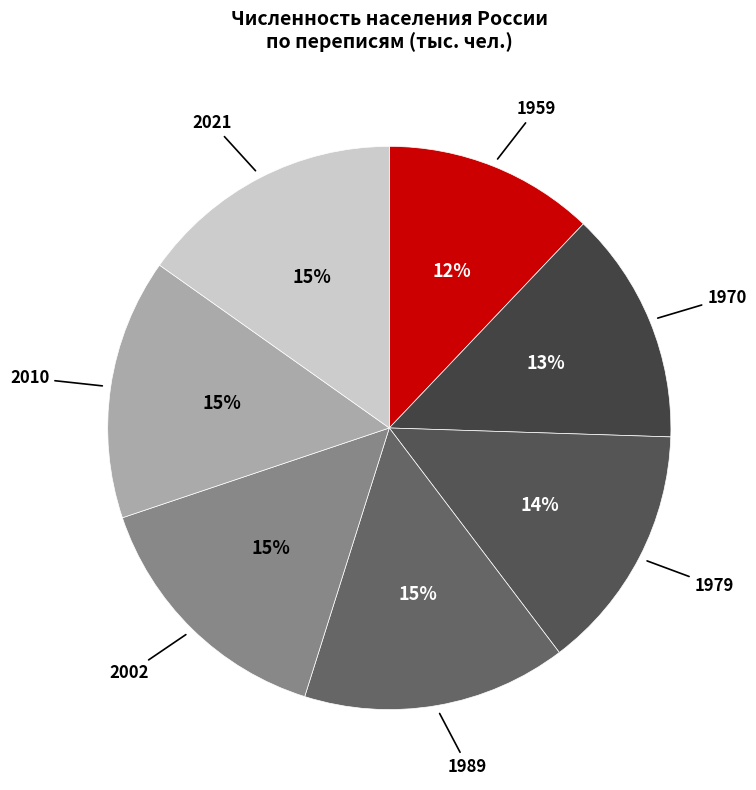

Does any single category account for the majority?

No